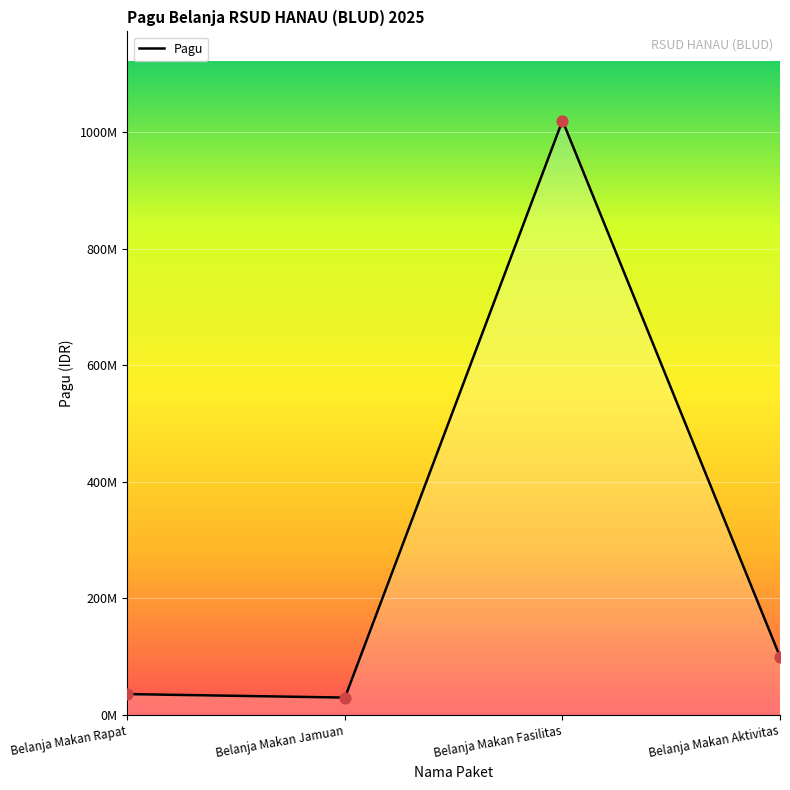

What is the change in value from Belanja Makan Fasilitas to Belanja Makan Aktivitas?

-920000000